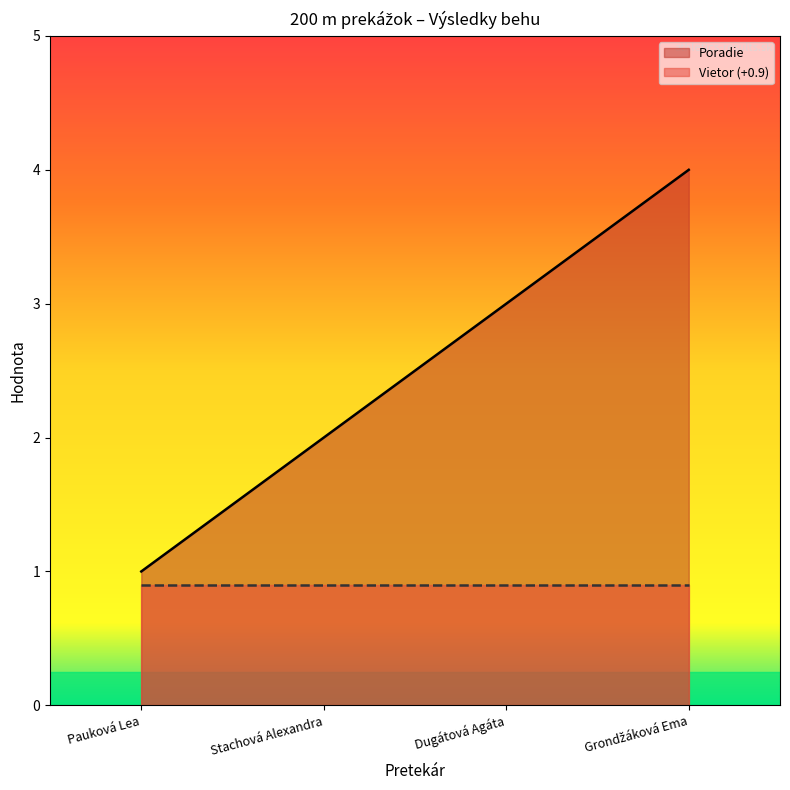

Count the values in the range 2 to 4.

3